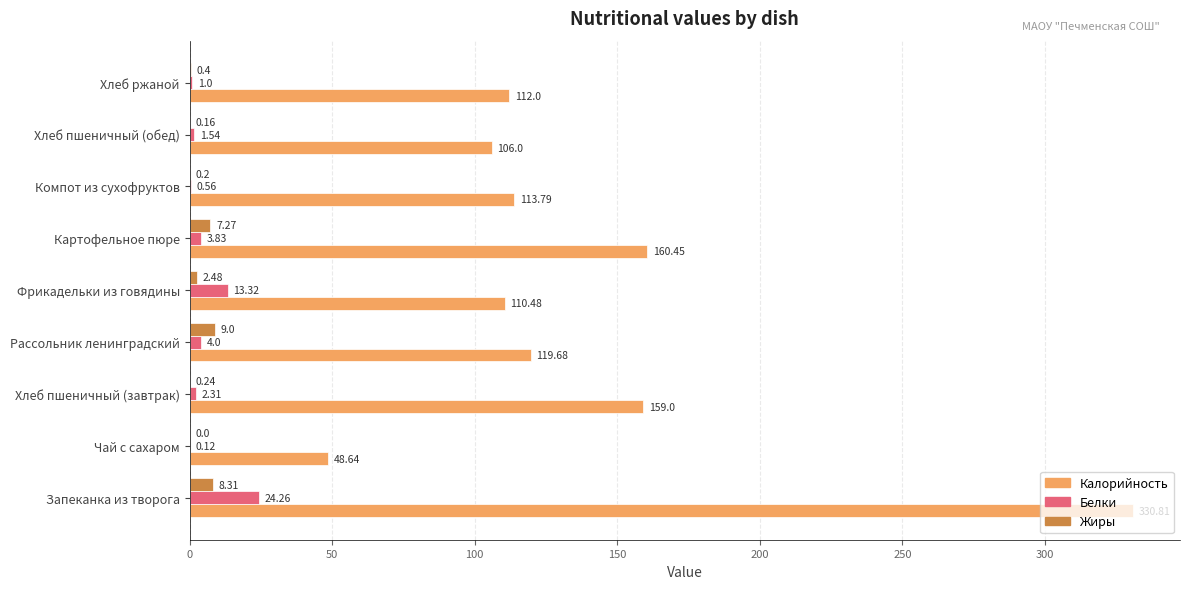

Which series has the largest total across all categories?

Калорийность